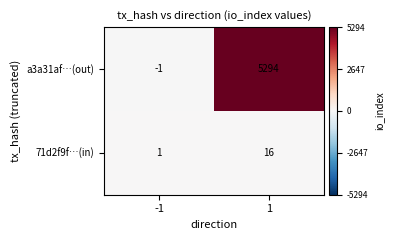

The a3a31af…(out) series shows -1 at -1. True or false?

True